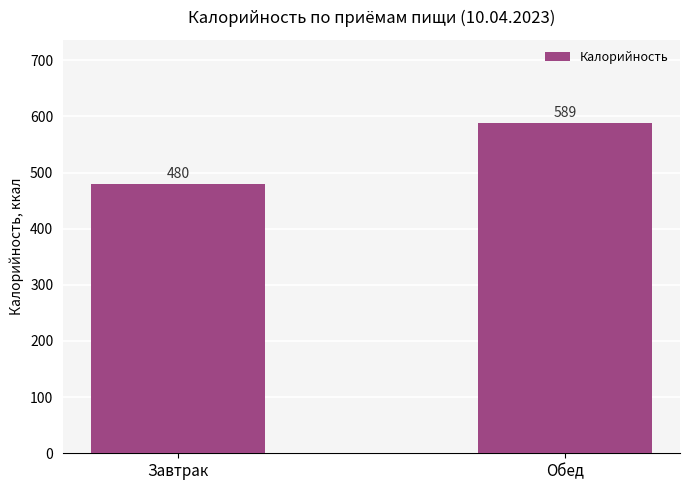

How many values are between 480 and 589?

2